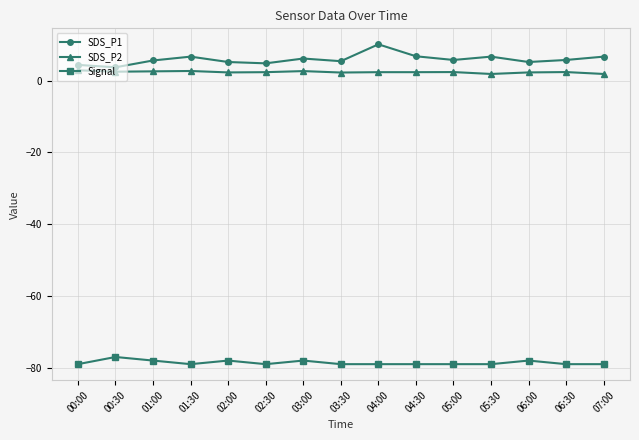

What is the value of the Signal point at the 15th from the left?

-79.0